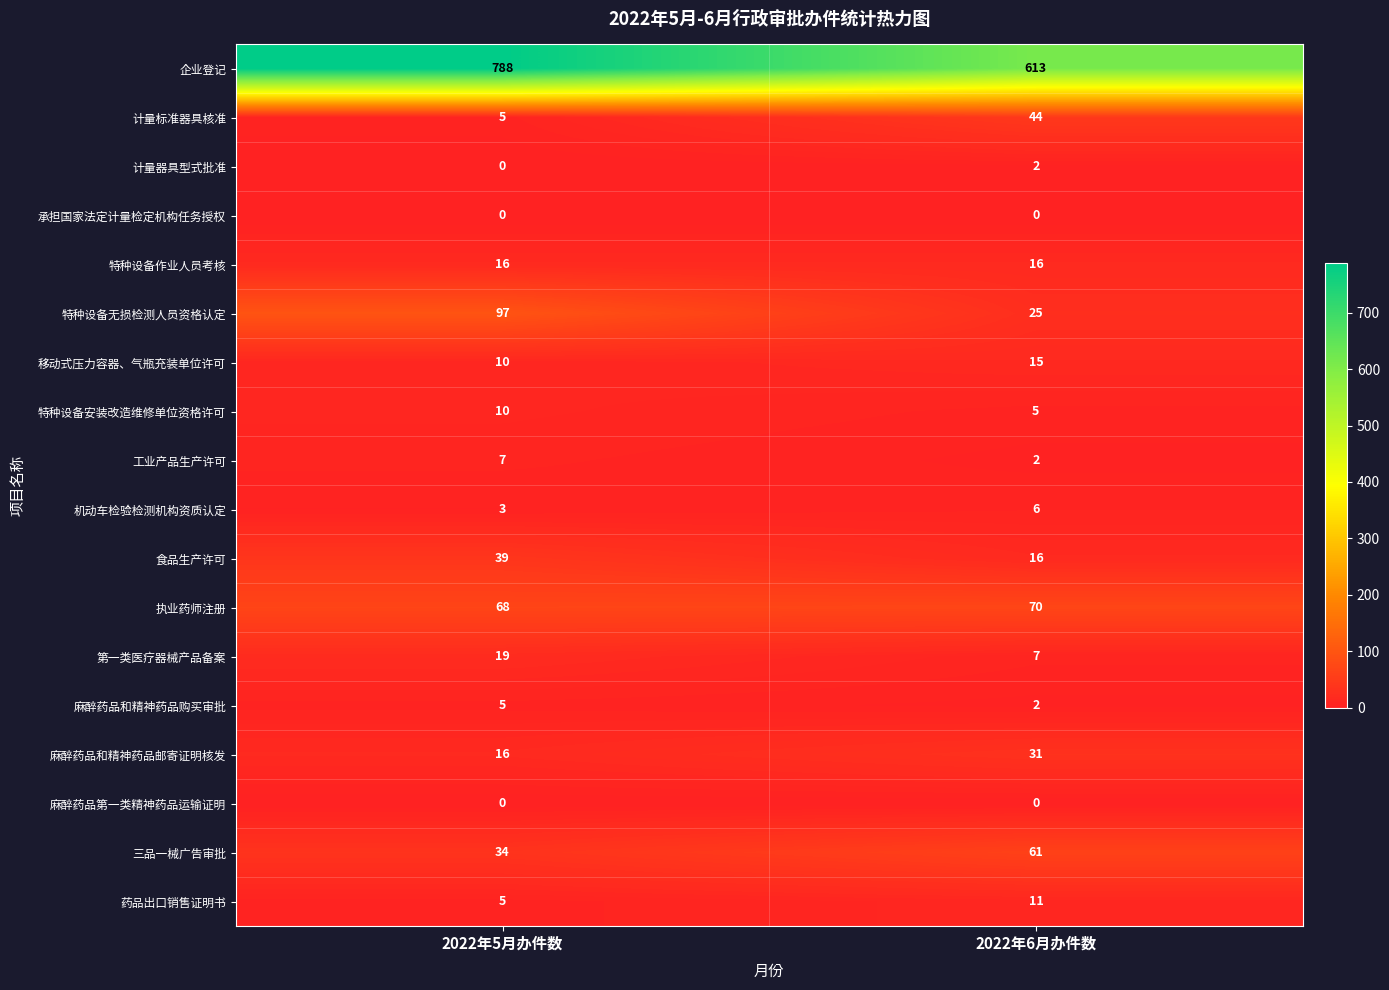

What is the difference between the maximum and minimum values in the 机动车检验检测机构资质认定 series?

3